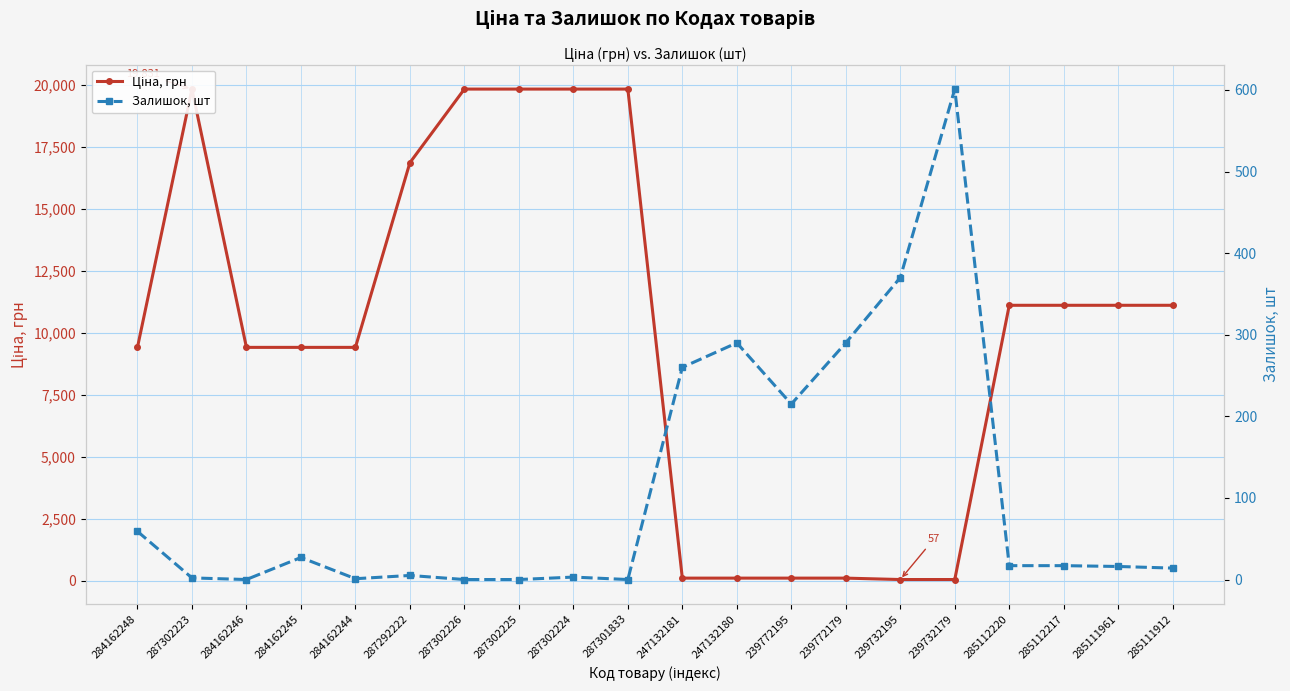

What is the sum of the Ціна, грн values at 287302224 and 284162244?

29247.9